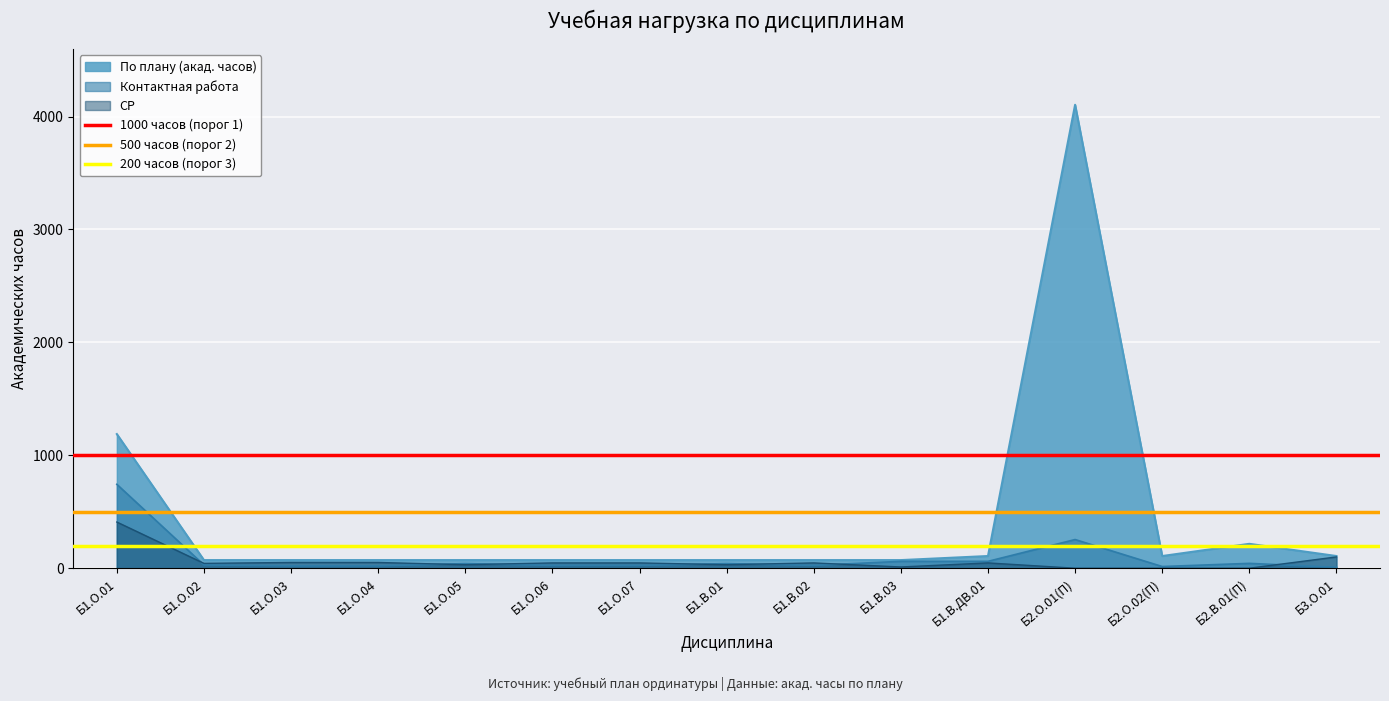

What is the maximum value for СР?

409